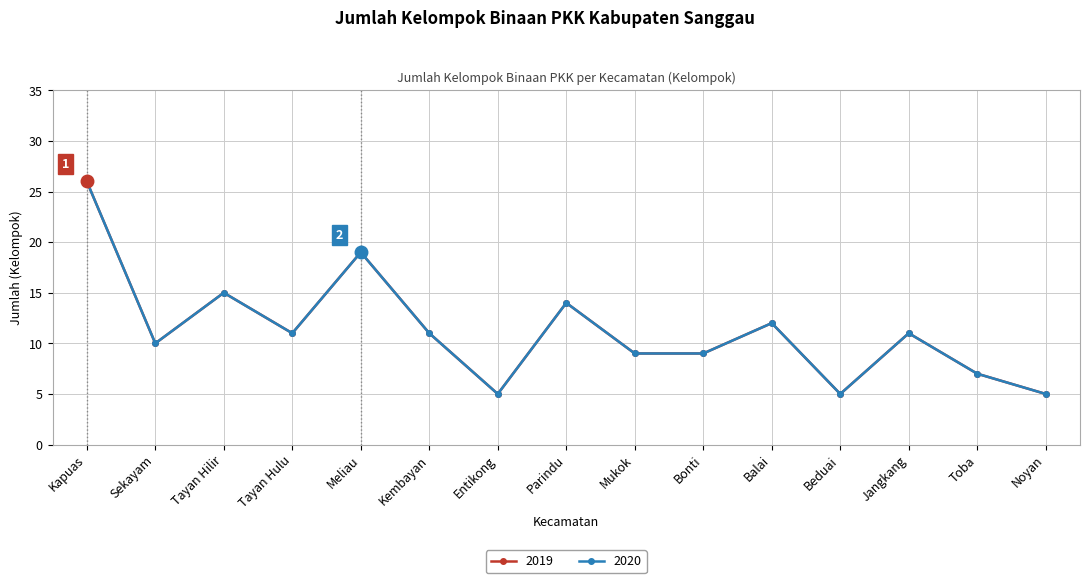

What is the difference between the second highest and minimum values in the 2019 series?

14